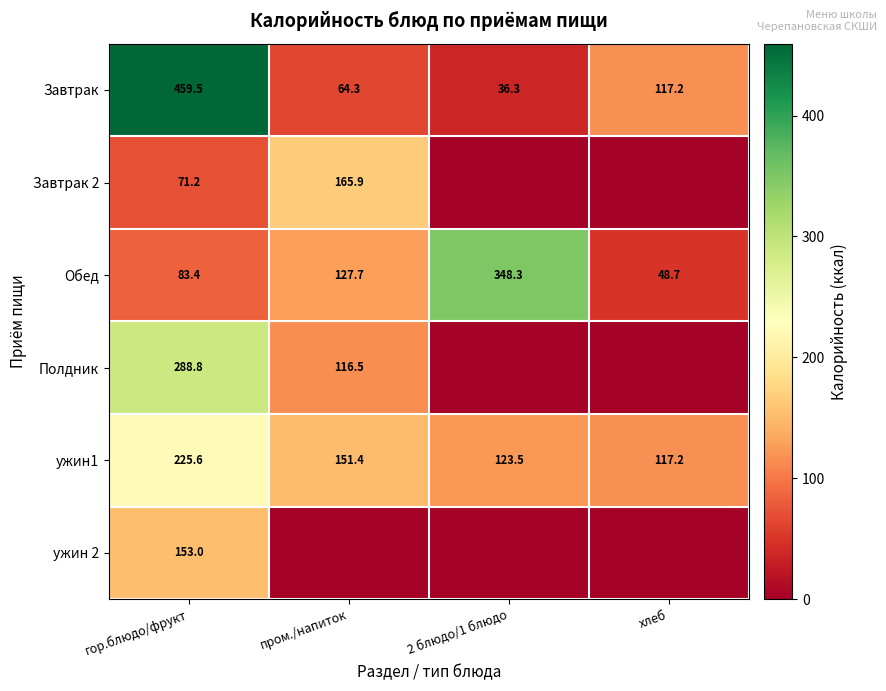

What is the sum of the Завтрак values at хлеб and 2 блюдо/1 блюдо?

153.5